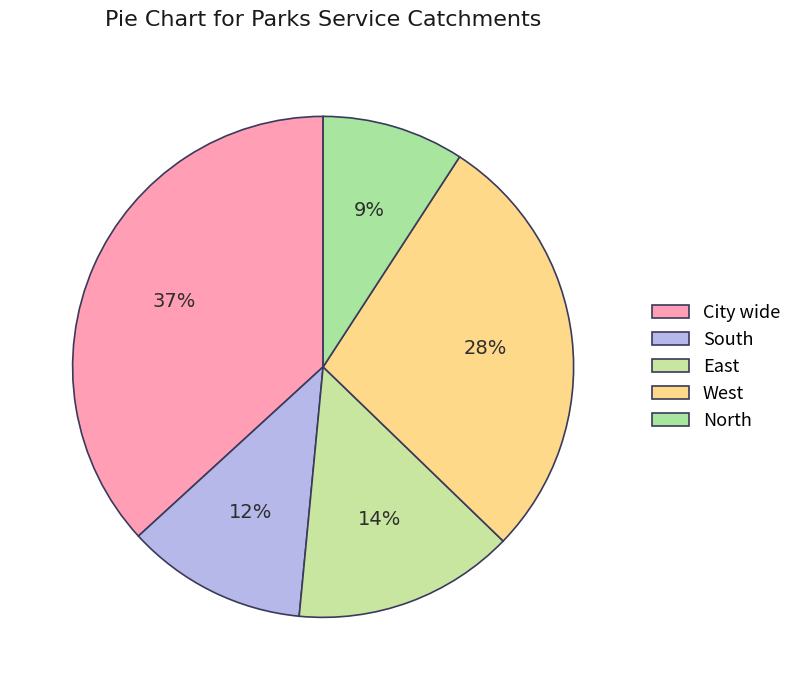

Rank the categories by value from lowest to highest.

North, South, East, West, City wide